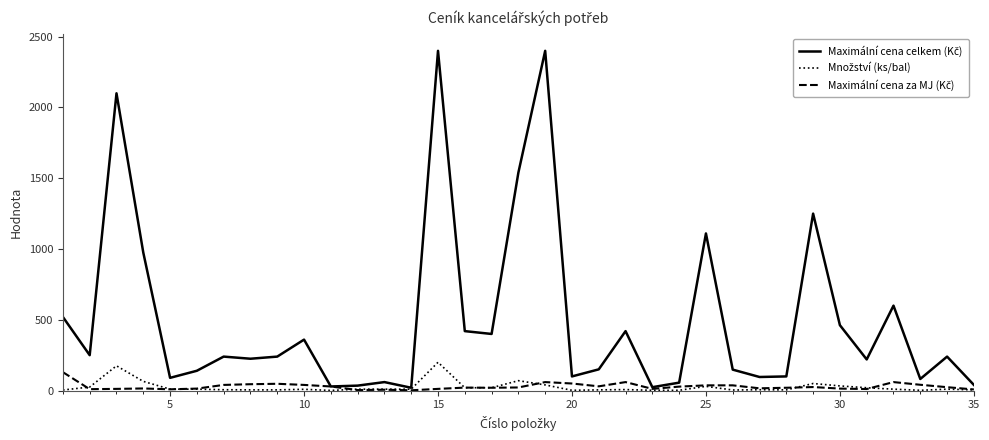

What is the greatest value displayed?

2400.0